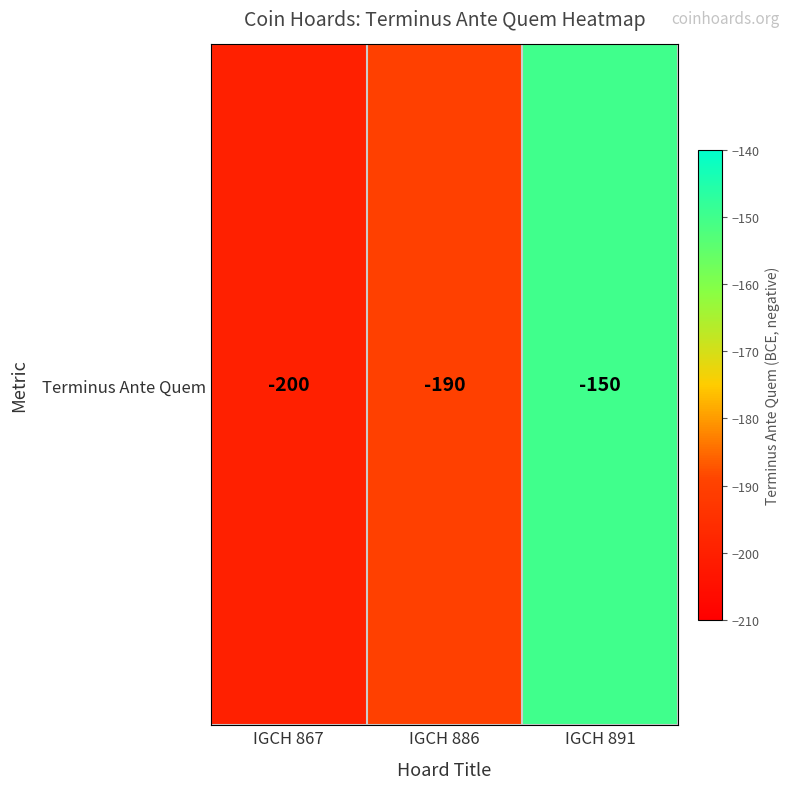

Which has a higher value, IGCH 867 or IGCH 891?

IGCH 891